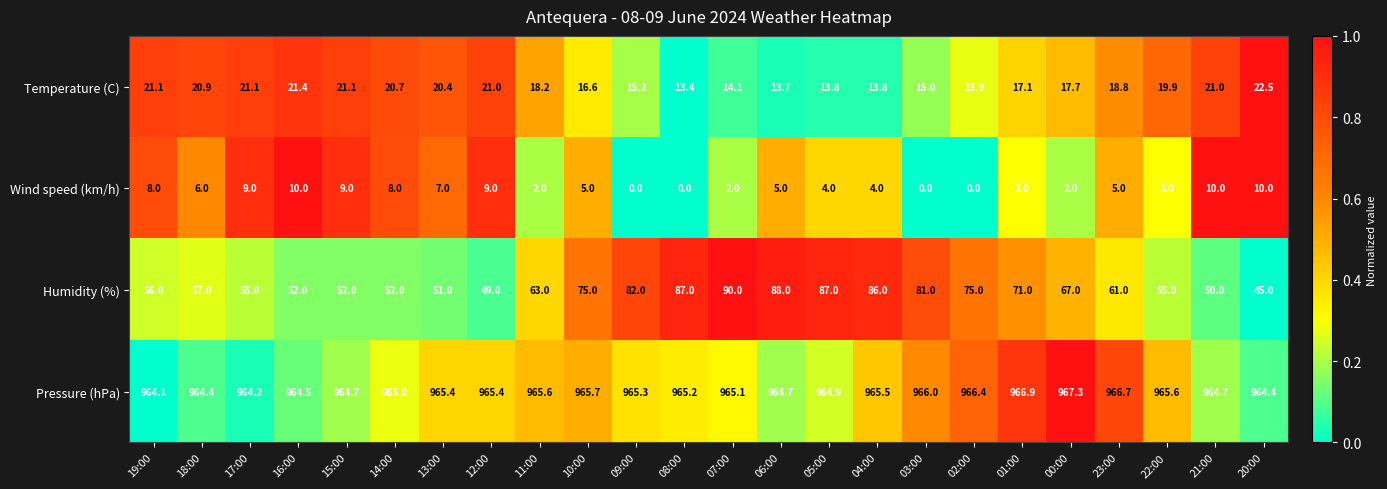

Is it true that Pressure (hPa) equals 285.9 at 08:00?

False